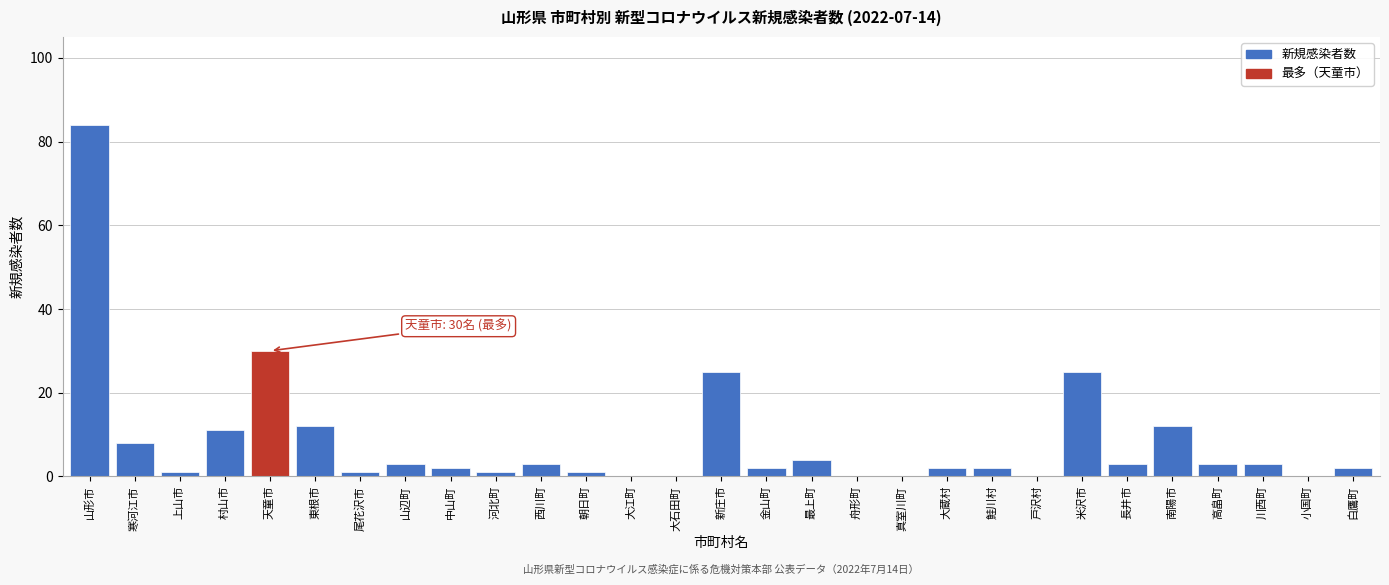

Reading left to right, list all the values displayed in this chart.

山形市=84	寒河江市=8	上山市=1	村山市=11	天童市=30	東根市=12	尾花沢市=1	山辺町=3	中山町=2	河北町=1	西川町=3	朝日町=1	大江町=0	大石田町=0	新庄市=25	金山町=2	最上町=4	舟形町=0	真室川町=0	大蔵村=2	鮭川村=2	戸沢村=0	米沢市=25	長井市=3	南陽市=12	高畠町=3	川西町=3	小国町=0	白鷹町=2